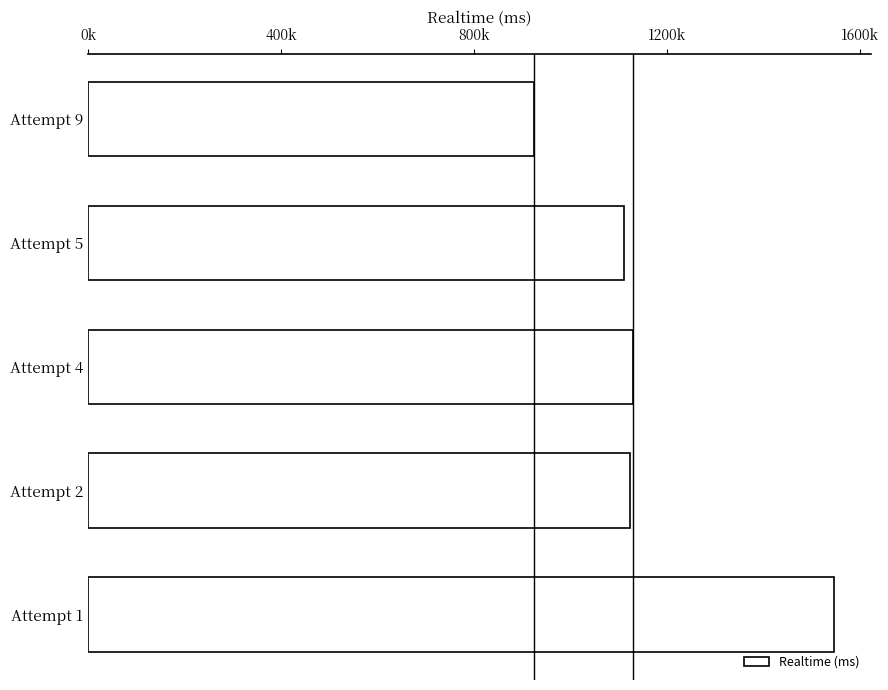

What is the smallest value displayed?

924183